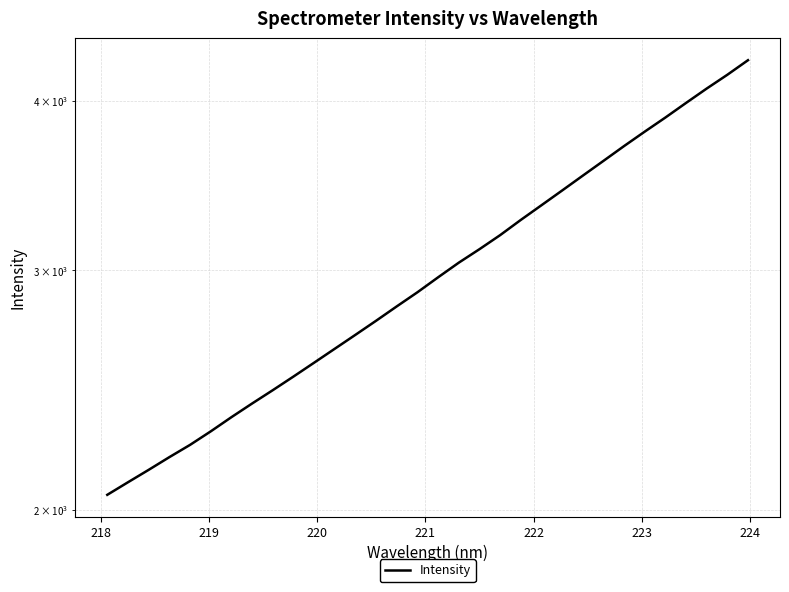

True or false: there are more than 2 points higher than both neighbors.

False